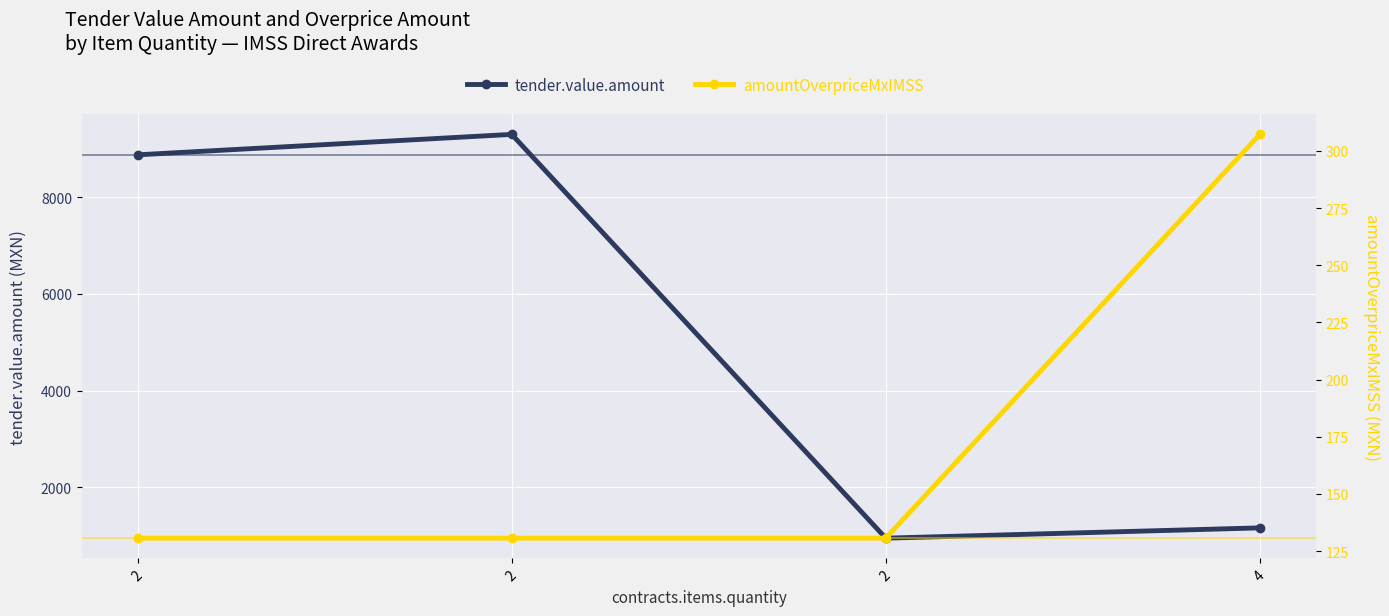

How many series are shown in this chart?

2